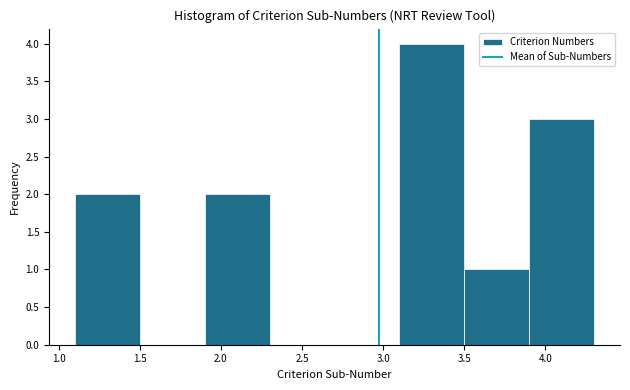

What is the height of the bar covering 3.9 to 4.3 on the x-axis? The values are not printed on the chart, so give them approximately, as read against the axis.

3